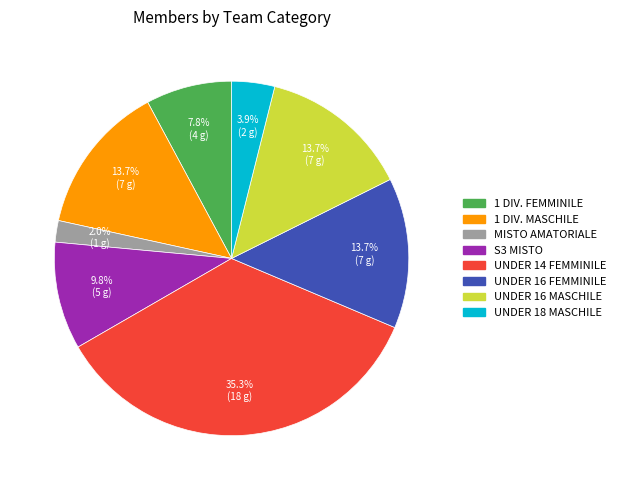

Count the number of slices in the pie.

8